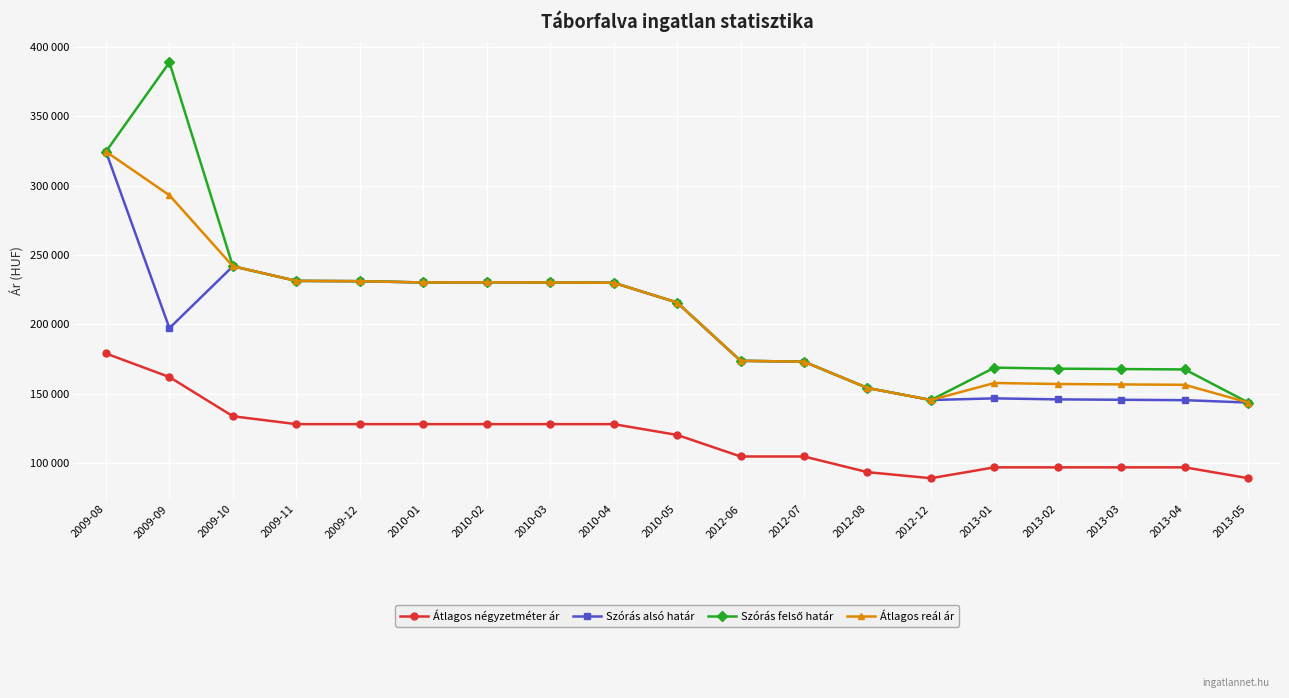

Reading left to right, list all the values displayed in this chart.

Átlagos négyzetméter ár: 179018	162053	133809	128125	128125	128125	128125	128125	128125	120363	104838	104838	93548	89189	97013	97013	97013	97013	89189
Szórás alsó határ: 324399	197264	241842	231301	231100	230167	230300	230167	229968	215725	173754	173109	154181	145496	146698	145960	145675	145391	143690
Szórás felső határ: 324399	388686	241842	231301	231100	230167	230300	230167	229968	215725	173754	173109	154181	145496	168828	168090	167805	167521	143690
Átlagos reál ár: 324399	292975	241842	231301	231100	230167	230300	230167	229968	215725	173754	173109	154181	145496	157763	157025	156740	156456	143690